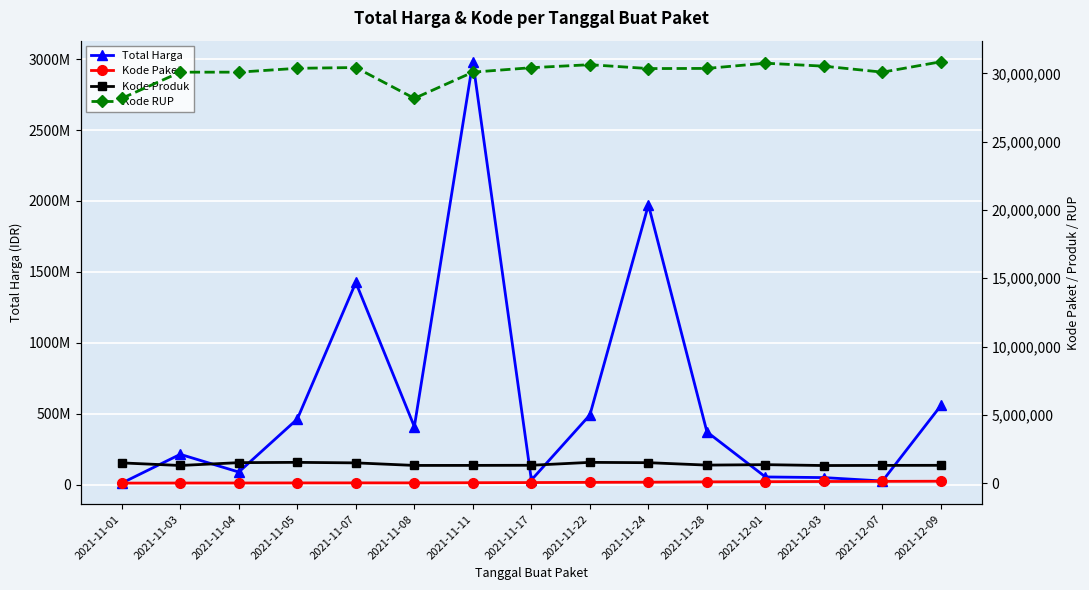

True or false: Kode Produk and Kode RUP intersect in this chart.

False